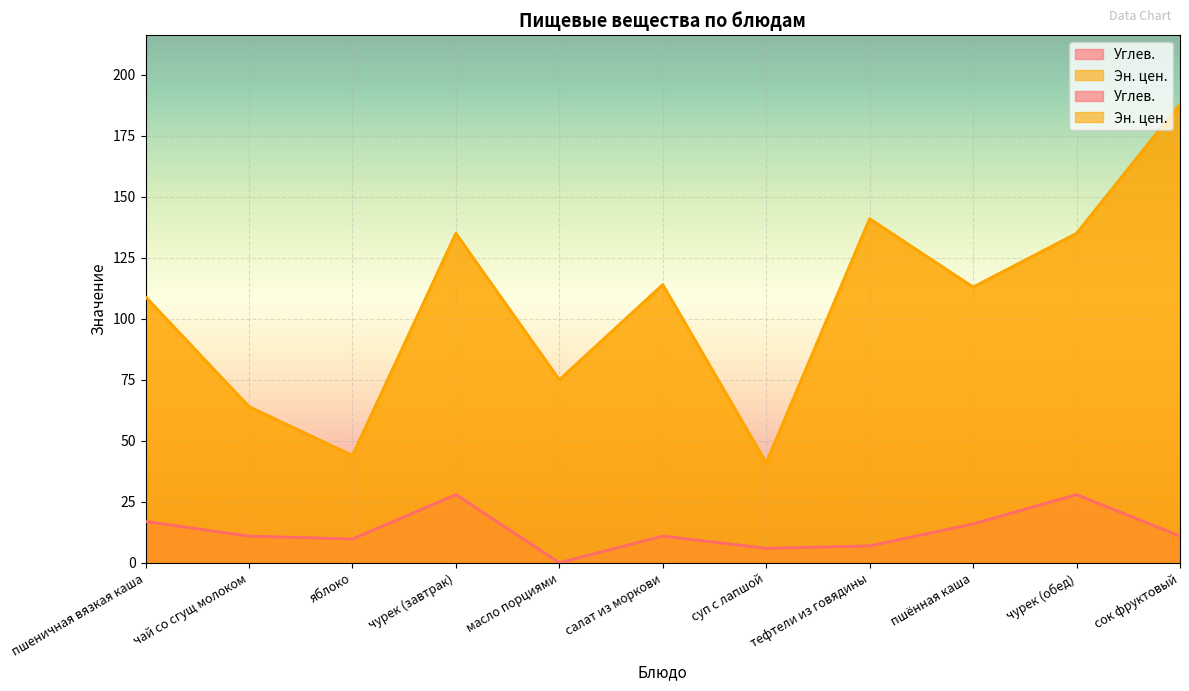

Is it true that Углев. equals 11.6 at чурек (завтрак)?

False